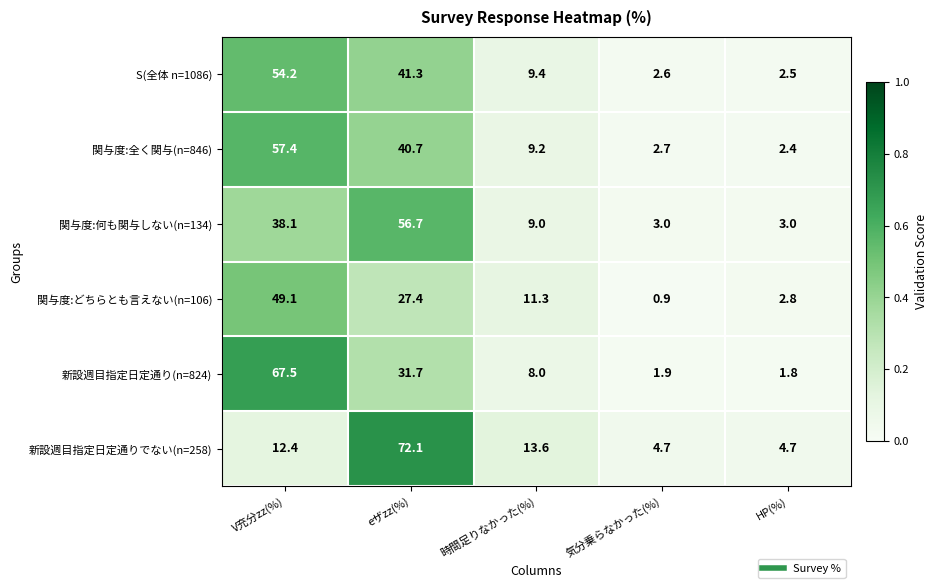

True or false: 新設週目指定日定通り(n=824) has a value of 12.0 at 時間足りなかった(%).

False